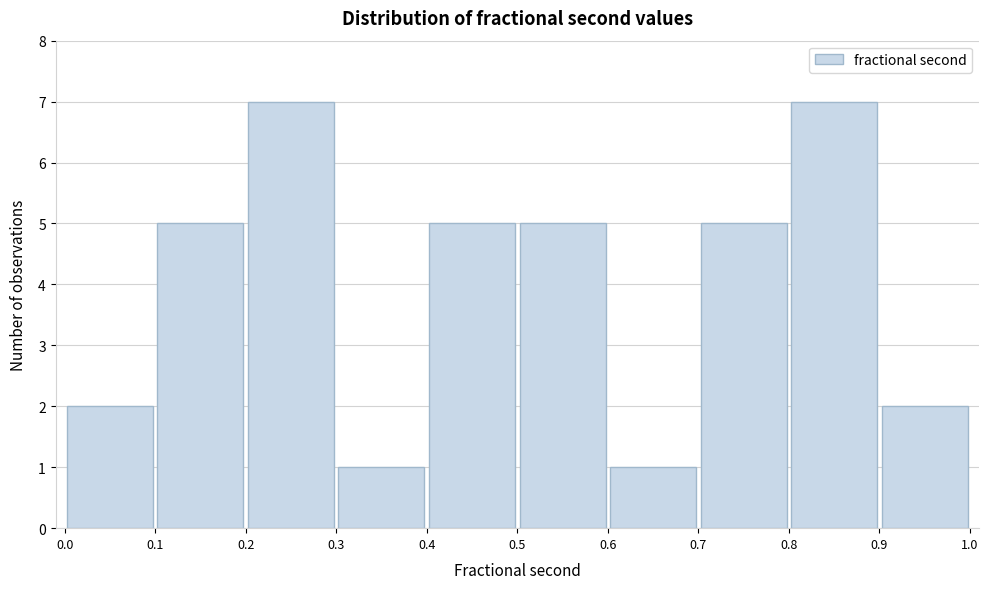

Reading left to right, list every bar in this chart as the range it spans on the x-axis followed by its height. The values are not printed on the chart, so give them approximately, as read against the axis.

0.0 to 0.1: 2
0.1 to 0.2: 5
0.2 to 0.3: 7
0.3 to 0.4: 1
0.4 to 0.5: 5
0.5 to 0.6: 5
0.6 to 0.7: 1
0.7 to 0.8: 5
0.8 to 0.9: 7
0.9 to 1.0: 2